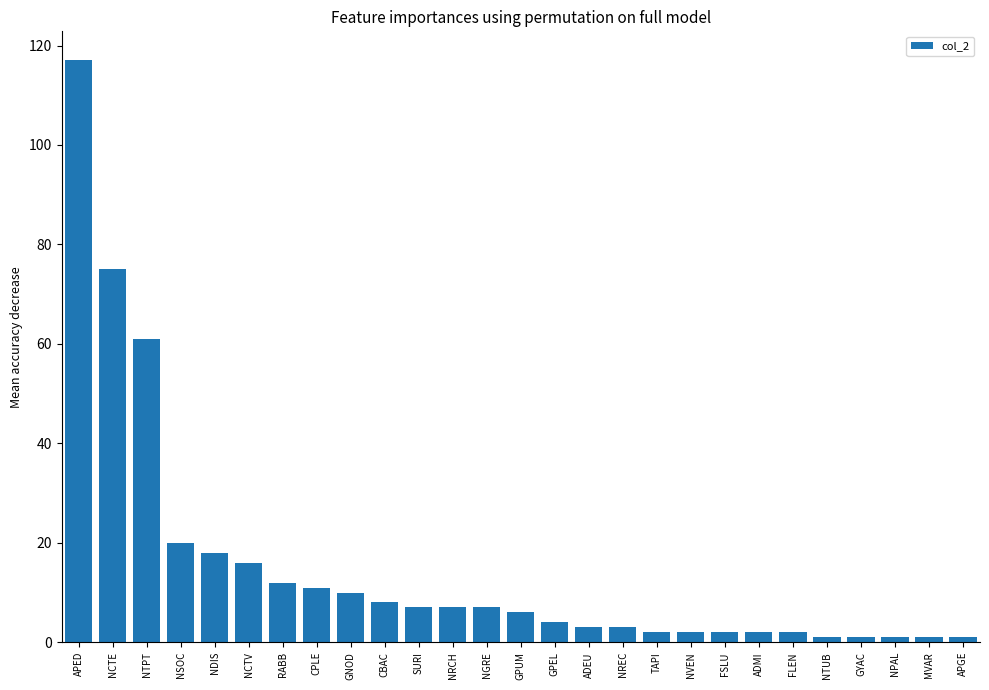

Reading left to right, transcribe all the data shown in this chart.

117	75	61	20	18	16	12	11	10	8	7	7	7	6	4	3	3	2	2	2	2	2	1	1	1	1	1